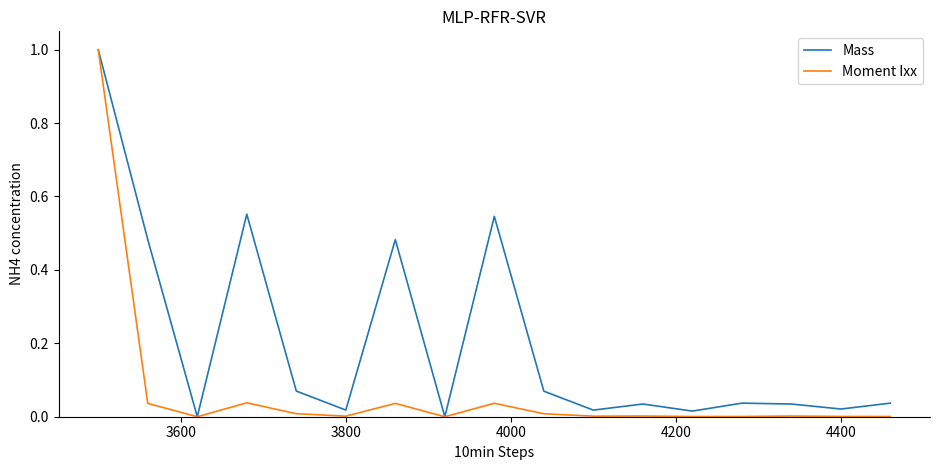

Which series has the largest total across all categories?

Mass